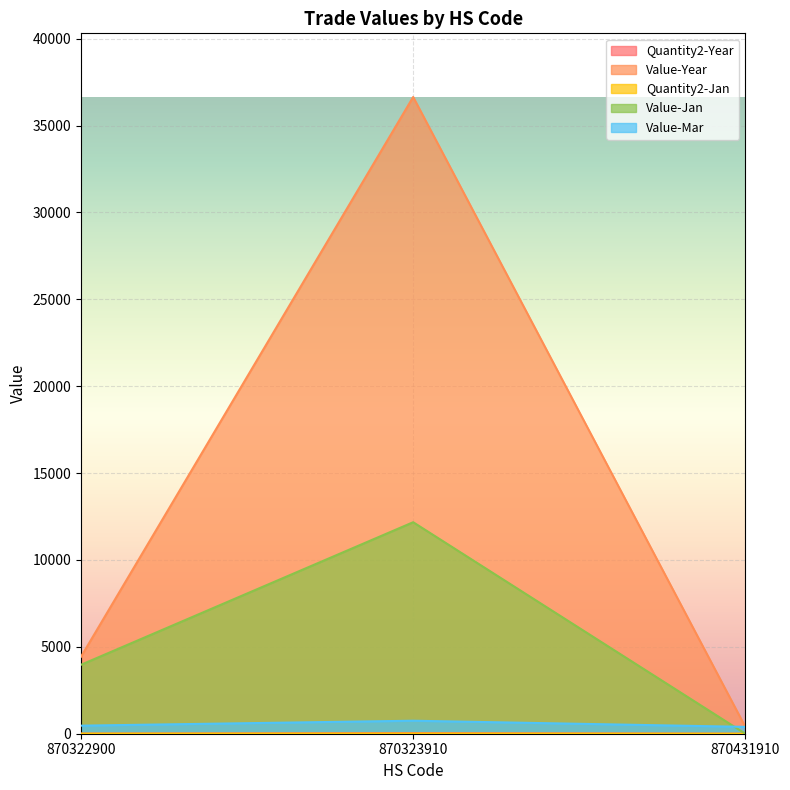

What is the greatest value displayed?

36647